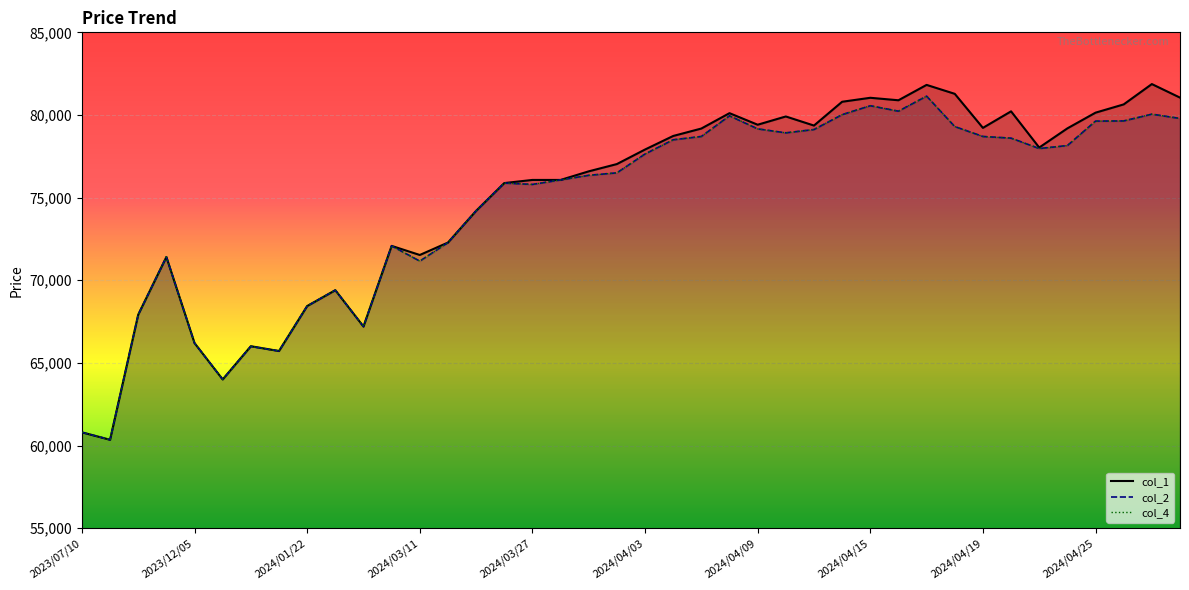

The col_1 line series shows 81280 at 31. True or false?

True